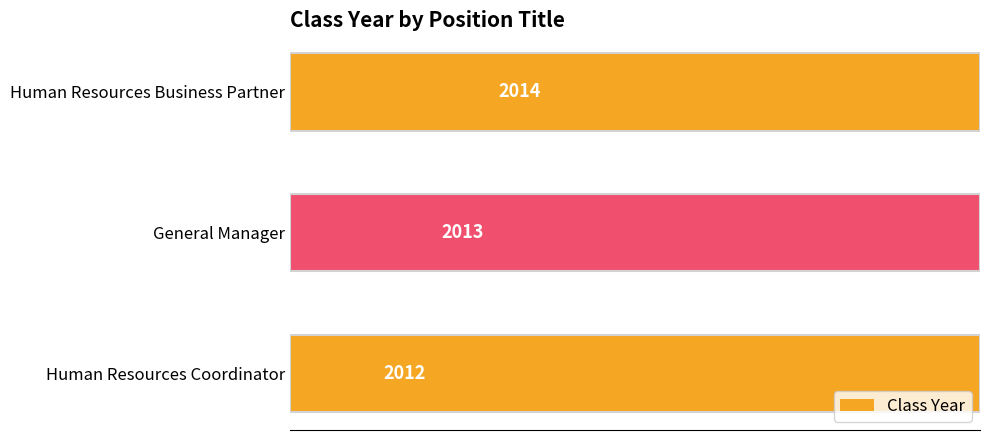

Reading left to right, list all the values displayed in this chart.

2012	2013	2014